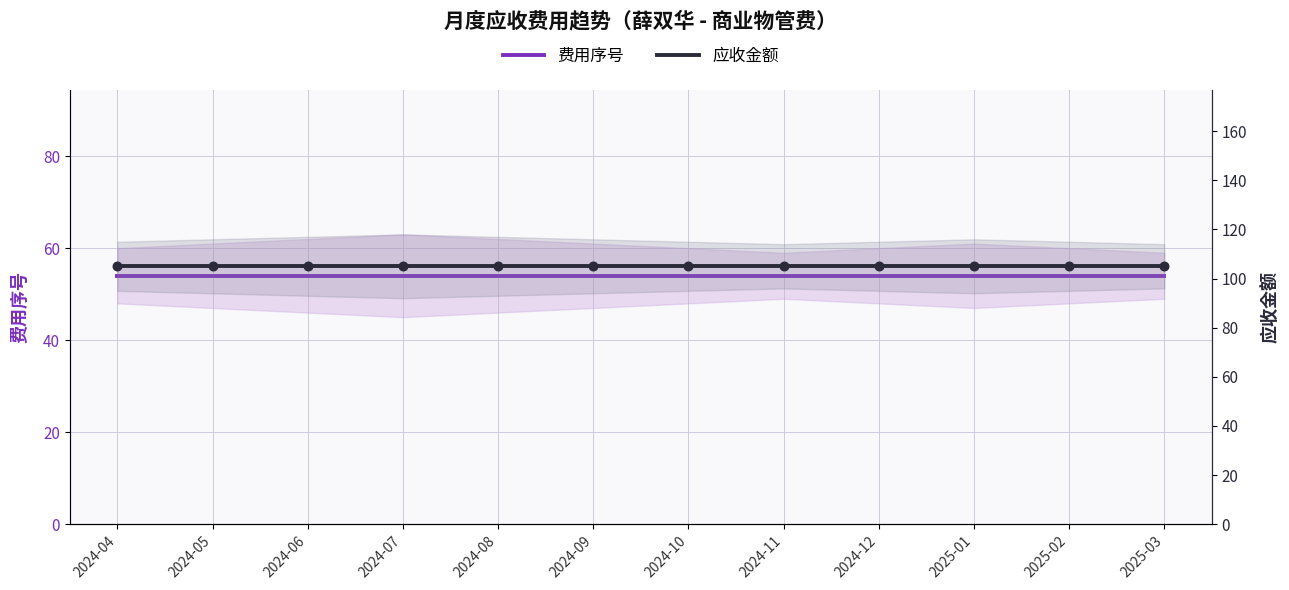

At how many categories does at least one series exceed 102?

12